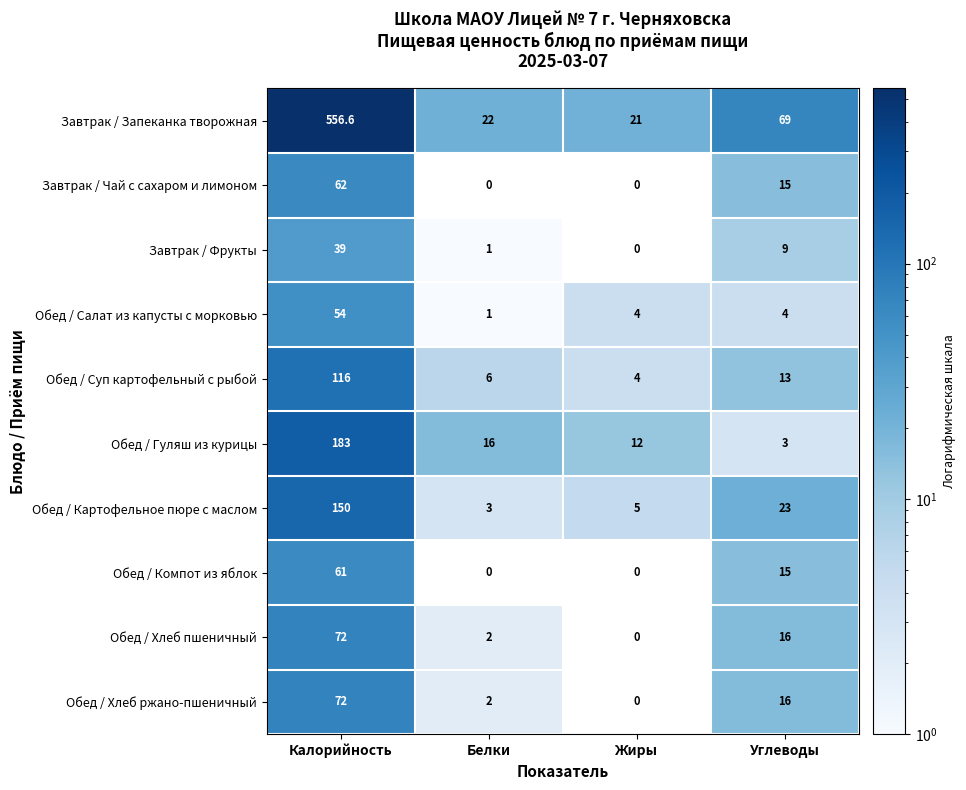

What is the sum of the Обед / Гуляш из курицы values at Углеводы and Жиры?

15.0